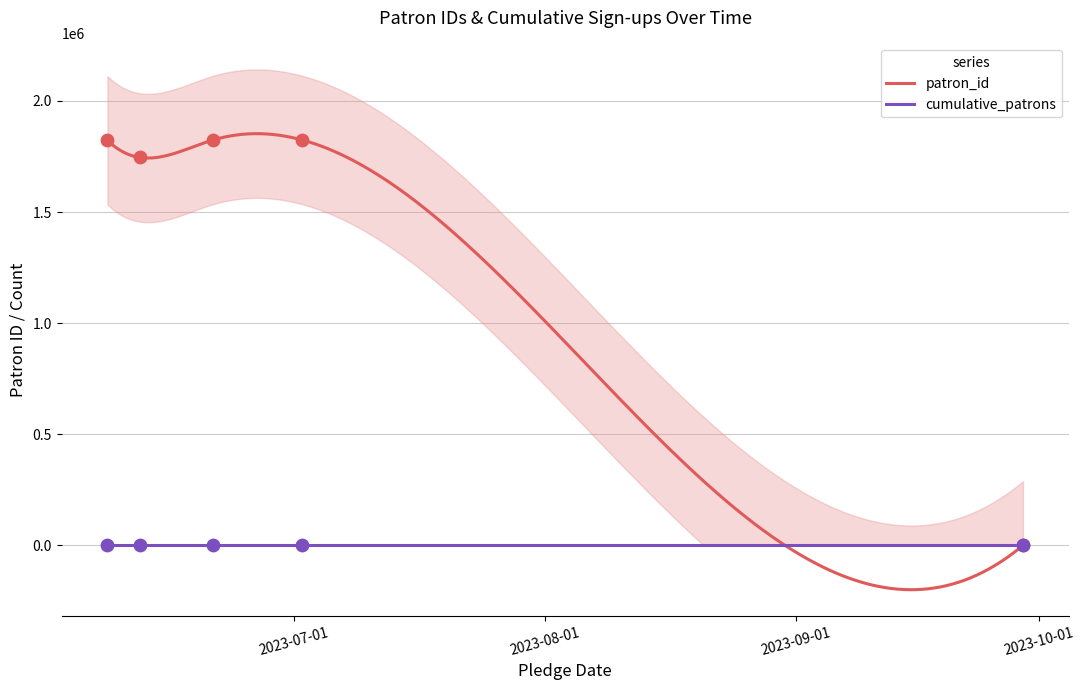

Between 2023-06-21 and 2023-09-29, which is larger?

2023-06-21